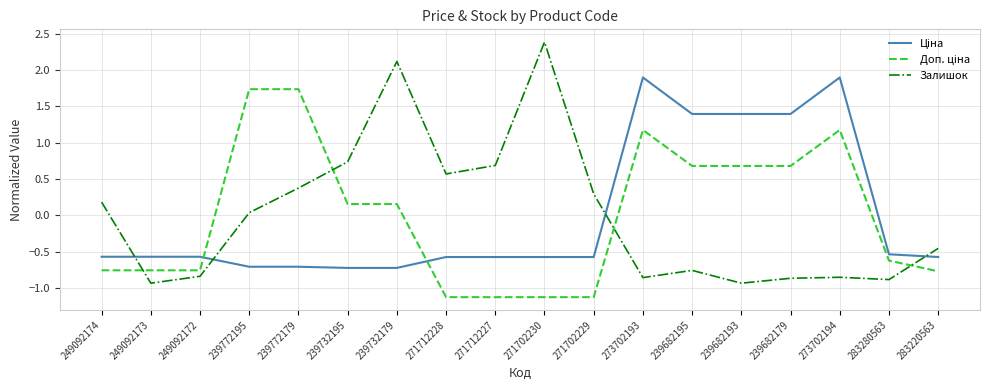

Is it true that Залишок equals 0.4 at 271712228?

False